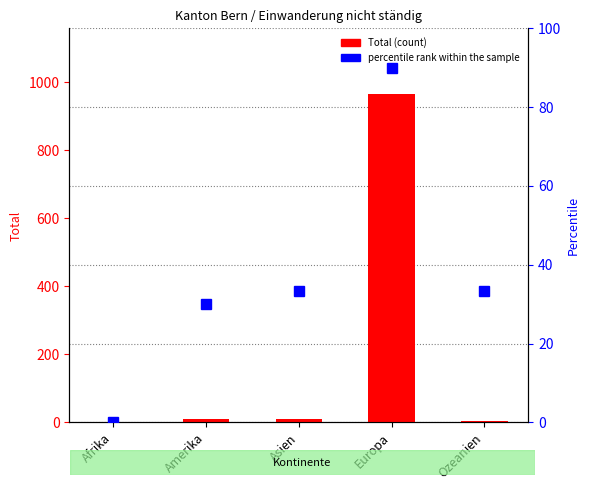

Is it true that percentile rank within the sample equals 33.3 at Asien?

True